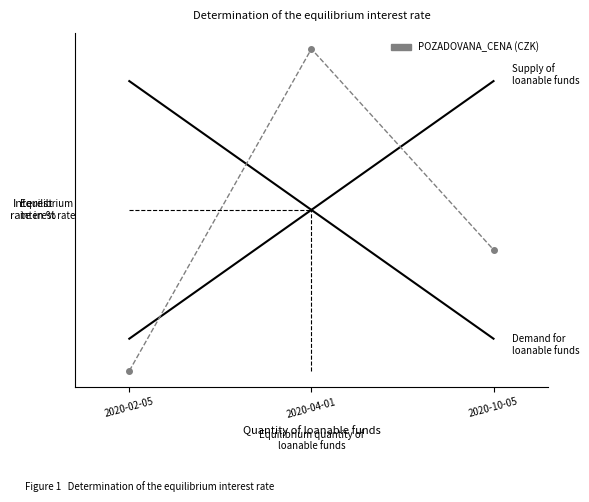

Reading left to right, extract all data points from this chart.

Supply of
loanable funds: 2020-02-05=0.1	2020-04-01=0.5	2020-10-05=0.9
Demand for
loanable funds: 2020-02-05=0.9	2020-04-01=0.5	2020-10-05=0.1
POZADOVANA_CENA: 2020-02-05=0.0	2020-04-01=1.0	2020-10-05=0.4